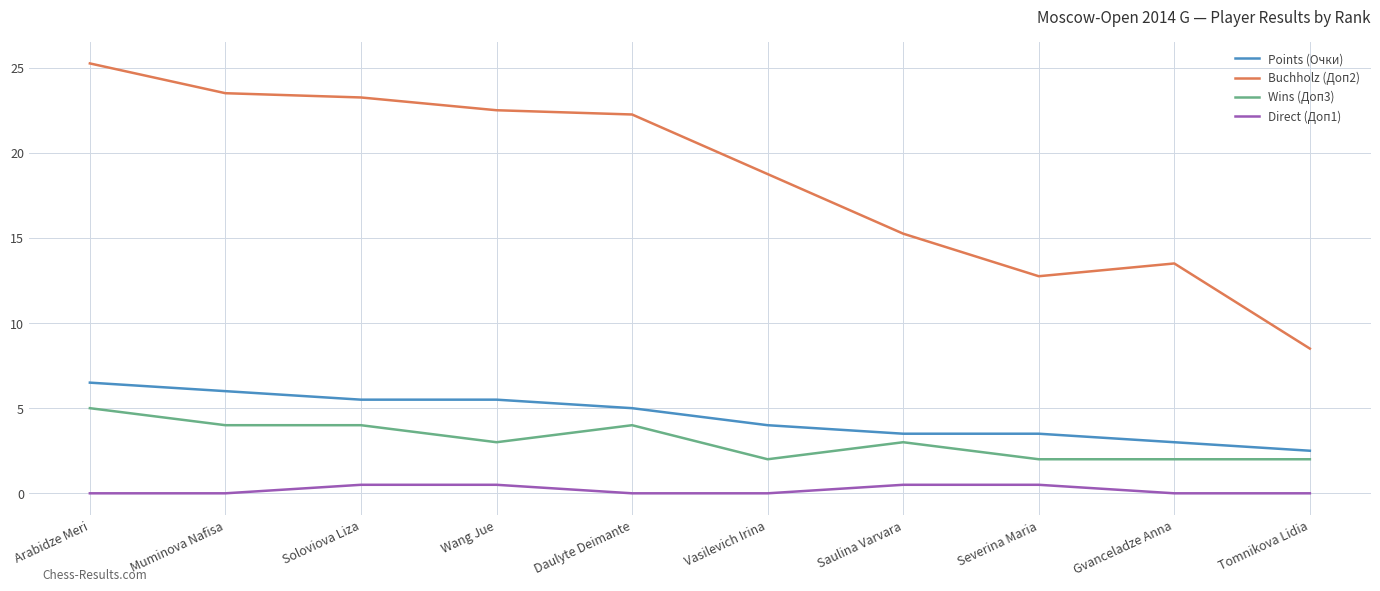

Which label corresponds to the largest value in the chart?

Arabidze Meri